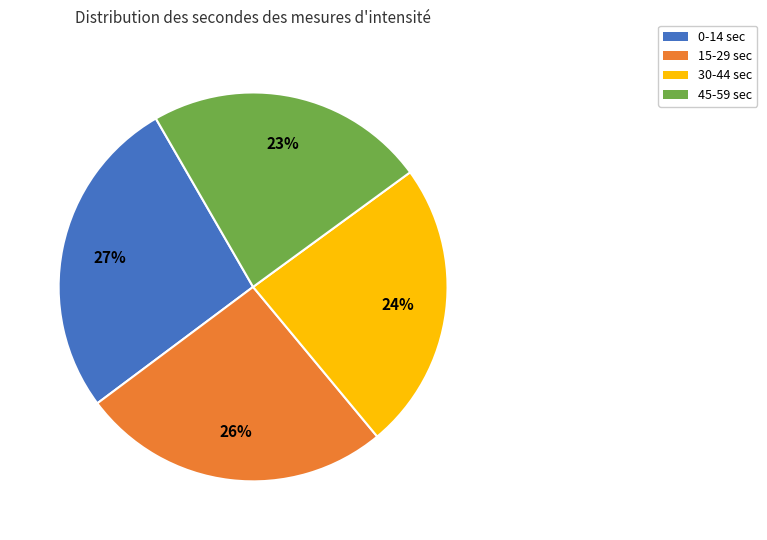

To the nearest percent, what is the difference between the largest and smallest slice percentages?

4%